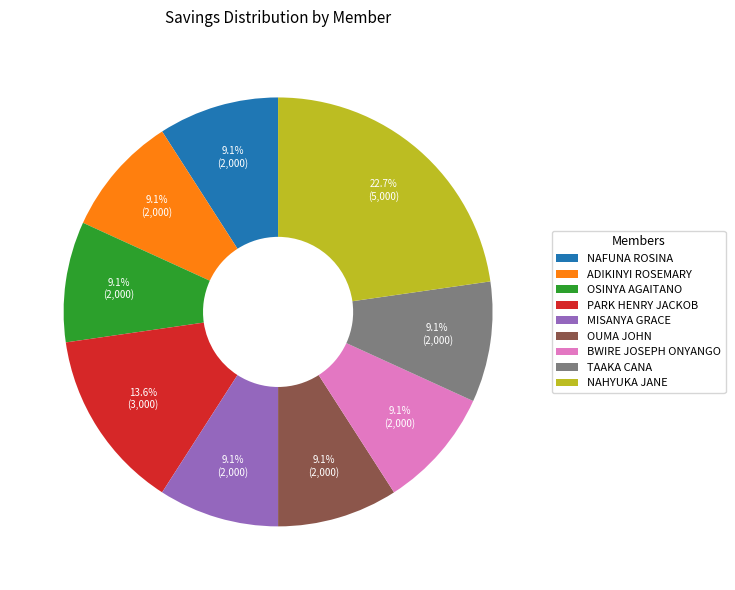

To the nearest percent, what is the difference between the largest and smallest slice percentages?

14%